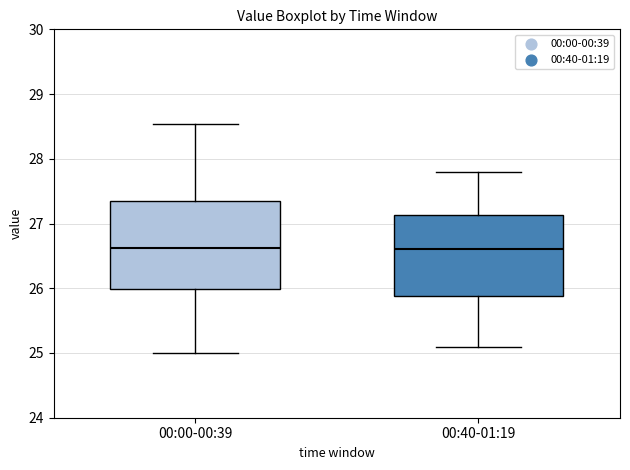

Which box is the tallest, from its lower edge to its upper edge?

00:00-00:39